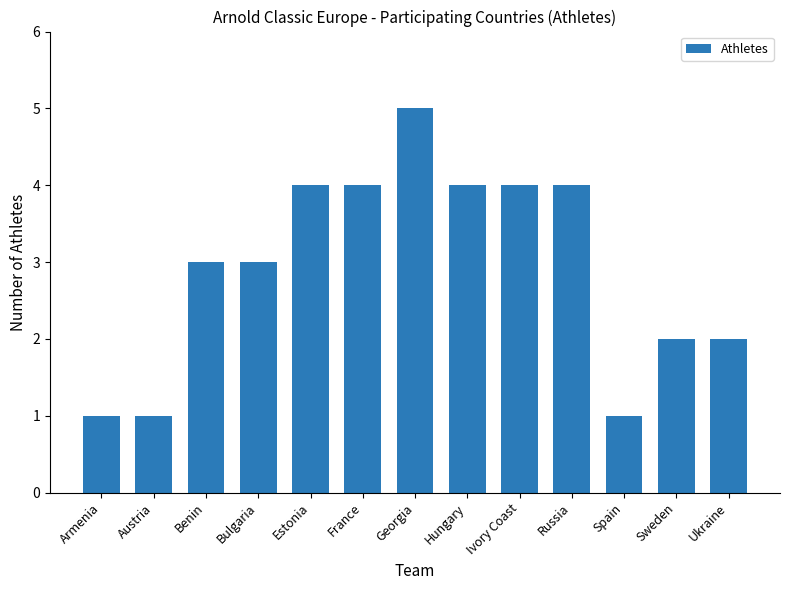

What is the difference between the values at Sweden and Russia?

2